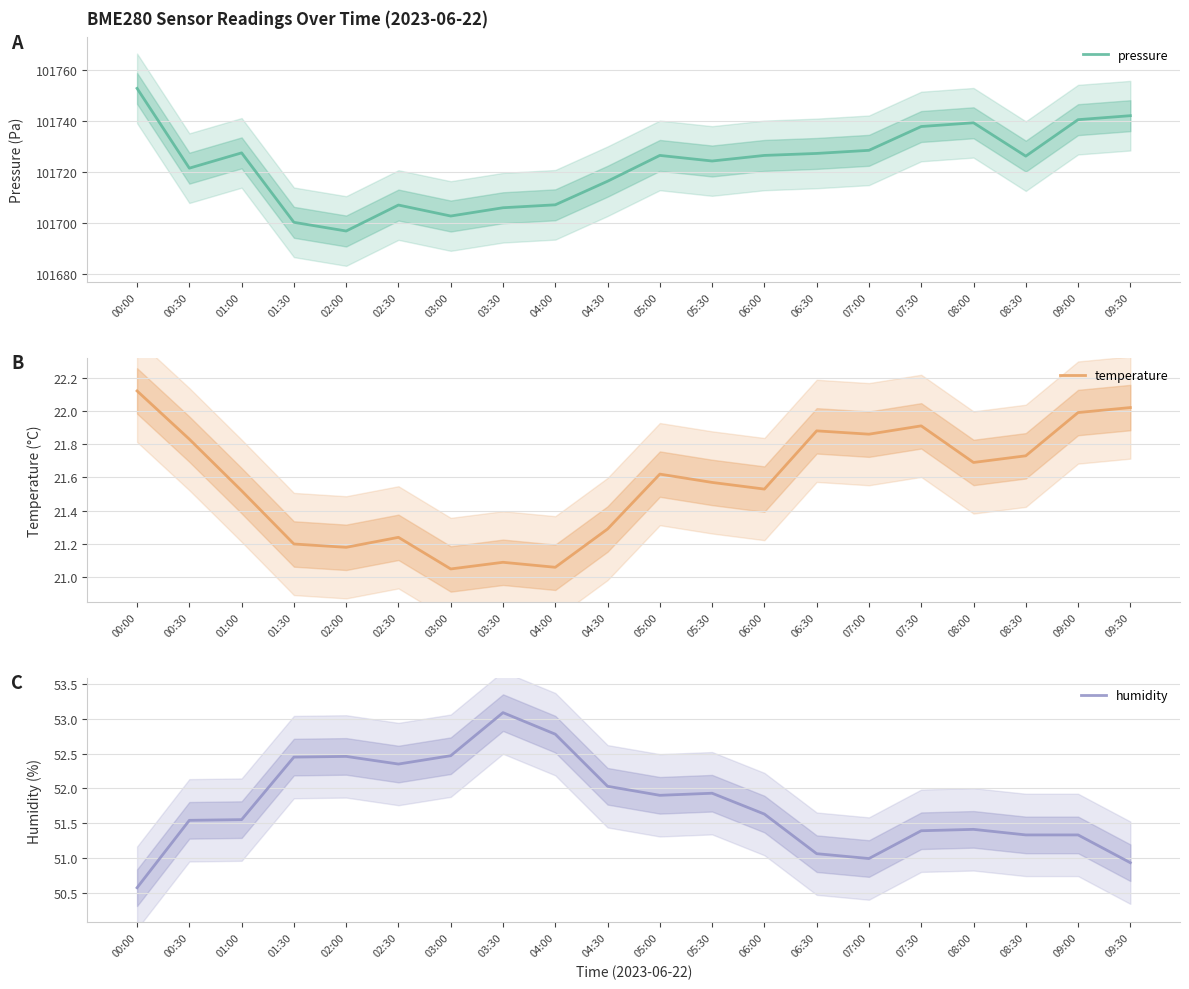

What is the highest value of the pressure series?

101752.8